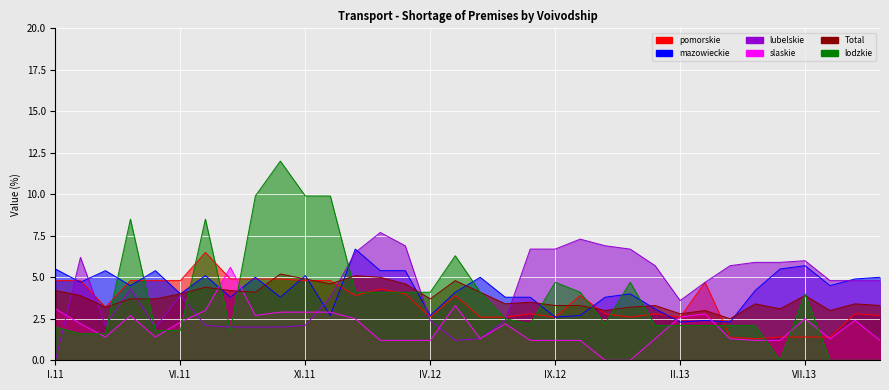

Where is the first local minimum for mazowieckie?

II.11